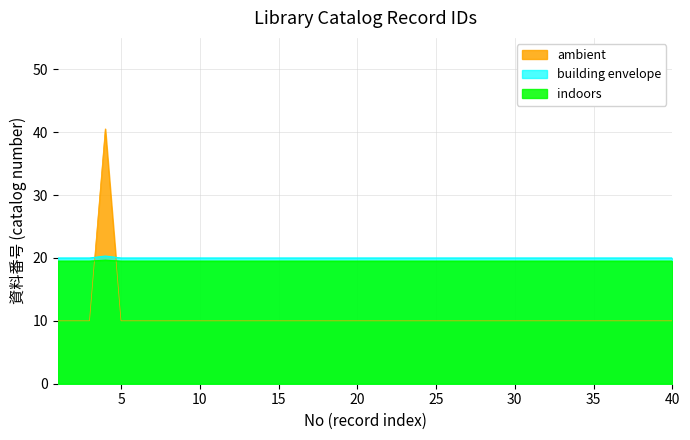

The ambient series shows 10.0 at 15. True or false?

True